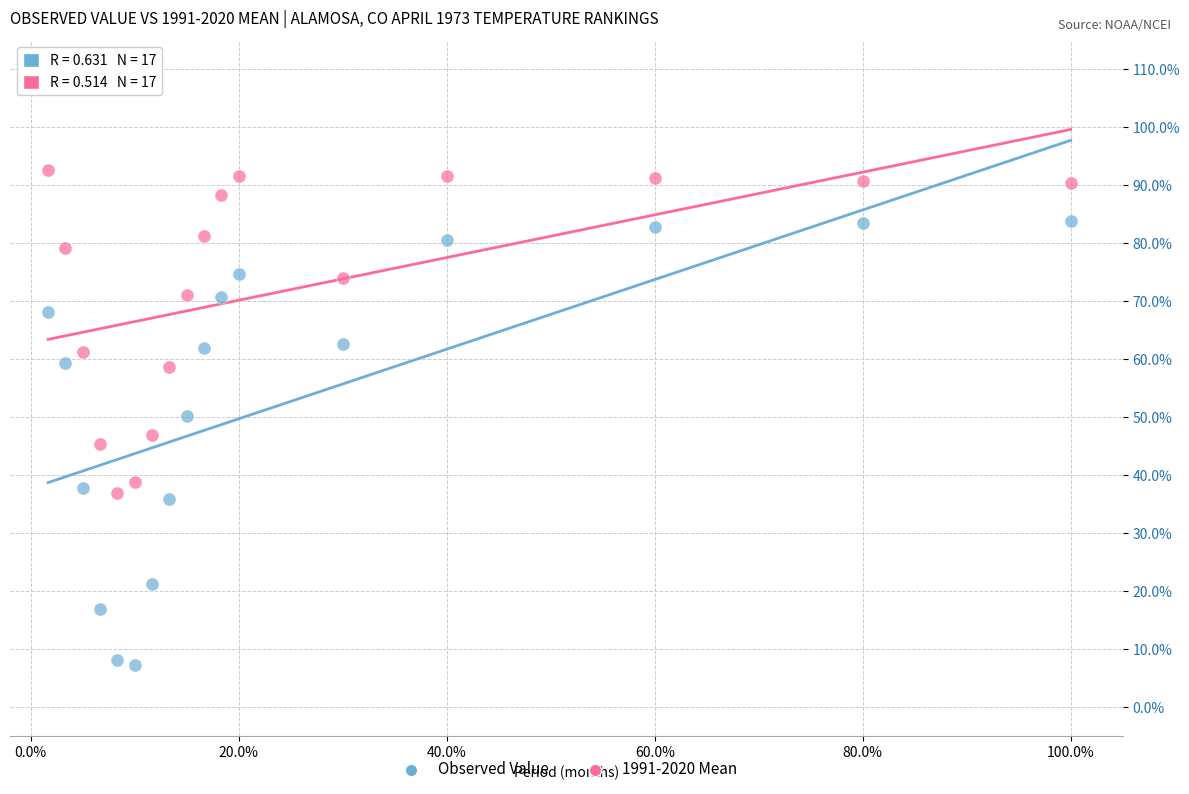

Which series contains the lowest Y value?

Observed Value